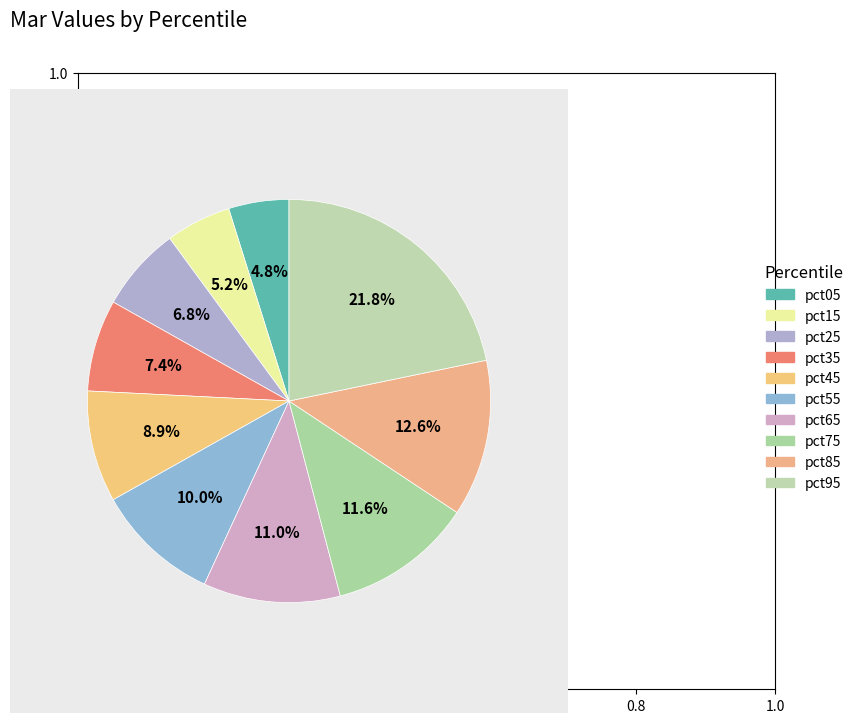

What is the smallest slice in the pie chart?

pct05